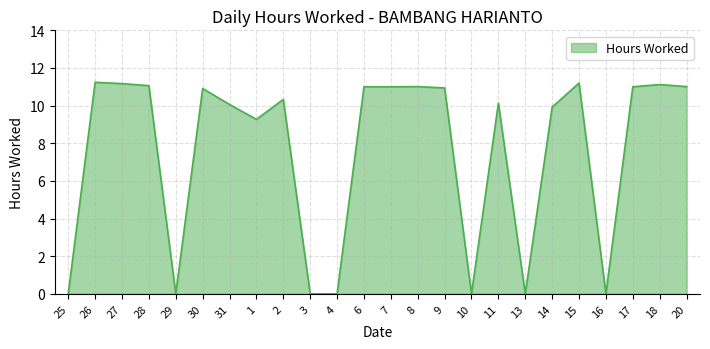

How many lines are shown in the chart?

1